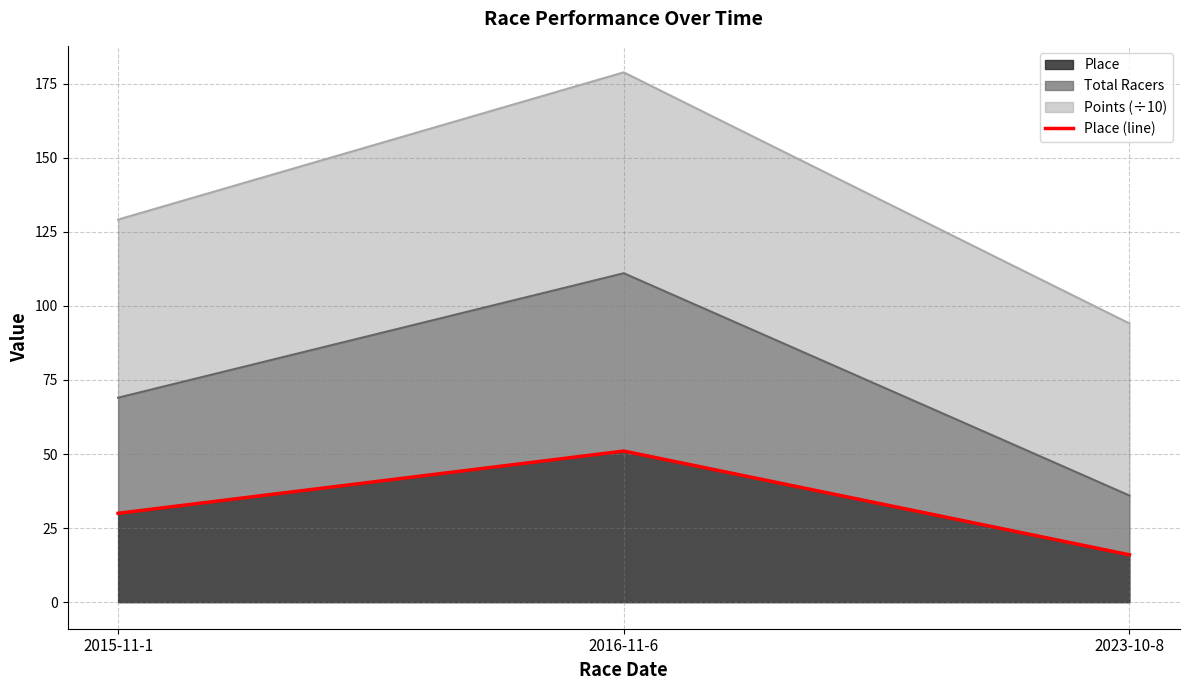

List the labels in order of value, largest first.

2016-11-6, 2015-11-1, 2023-10-8